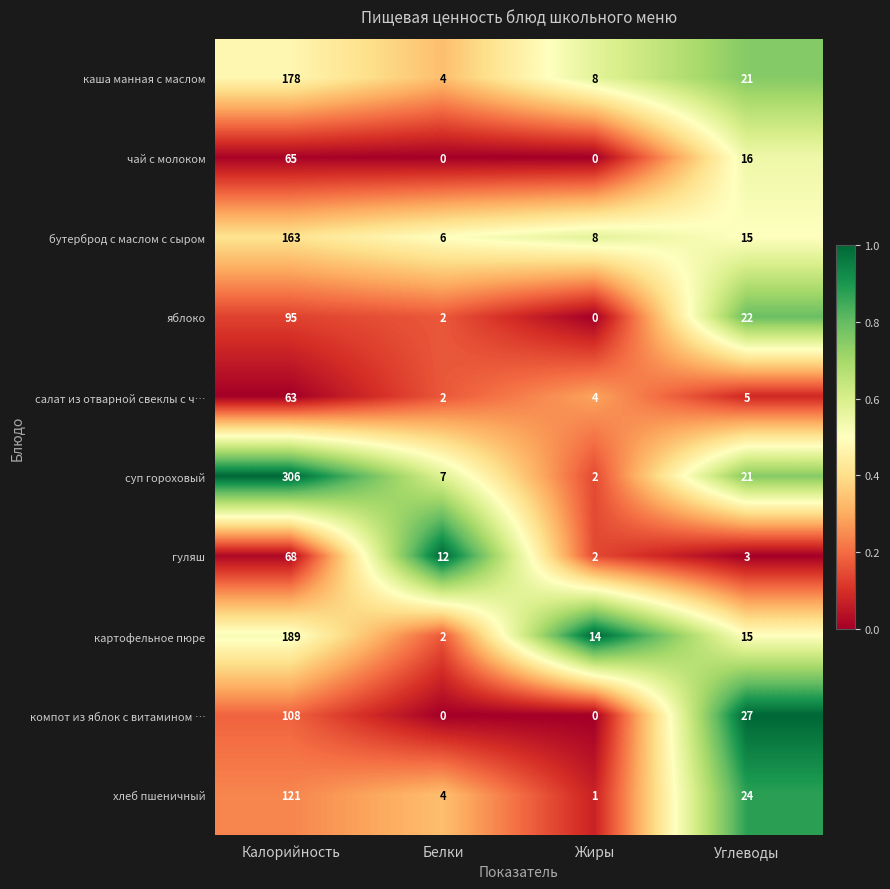

What is the total value across all series at Калорийность?

1356